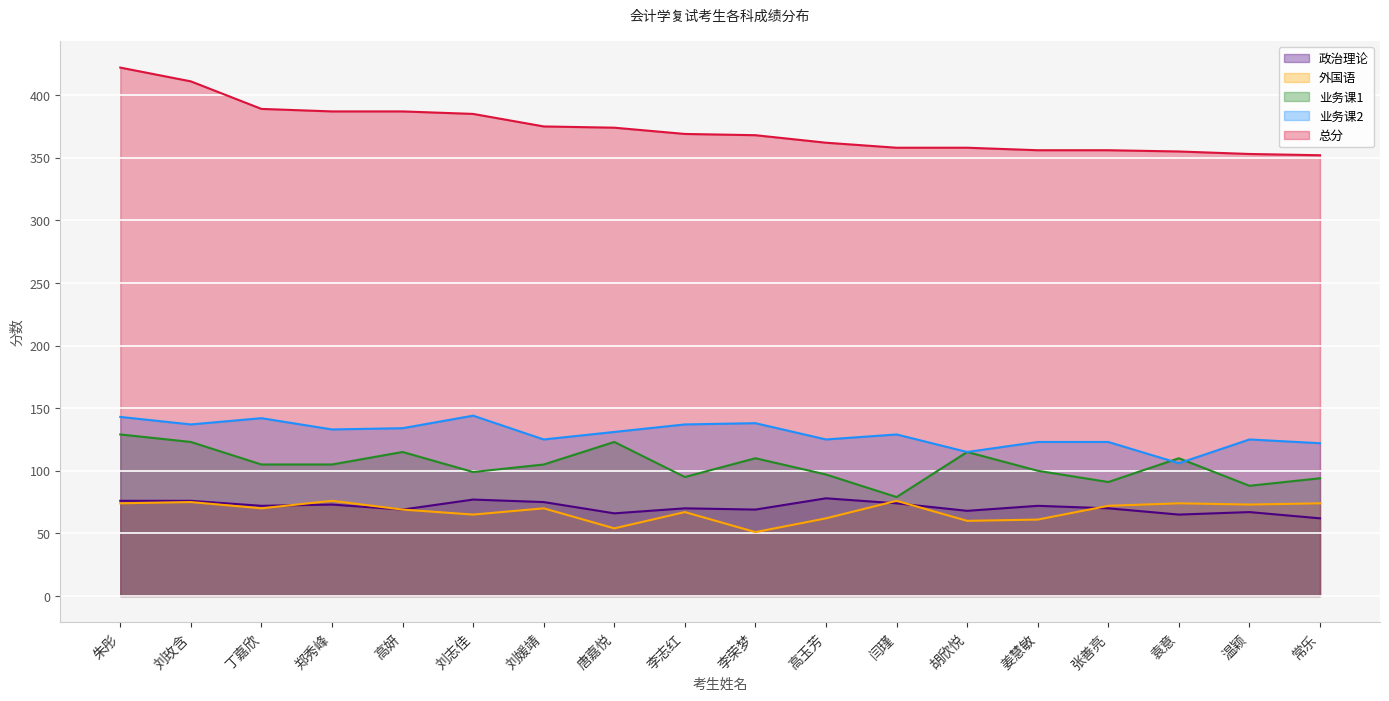

True or false: 政治理论 and 外国语 cross at least once.

True